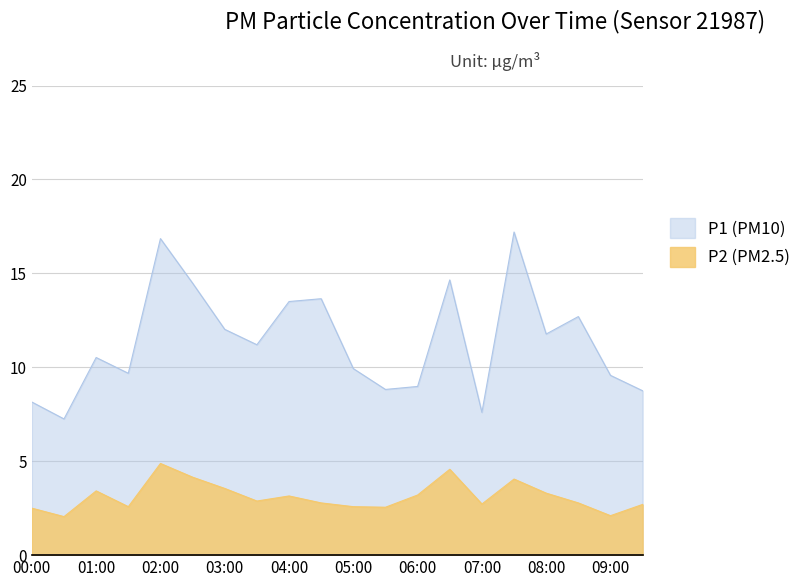

True or false: P1 and P2 cross at least once.

False